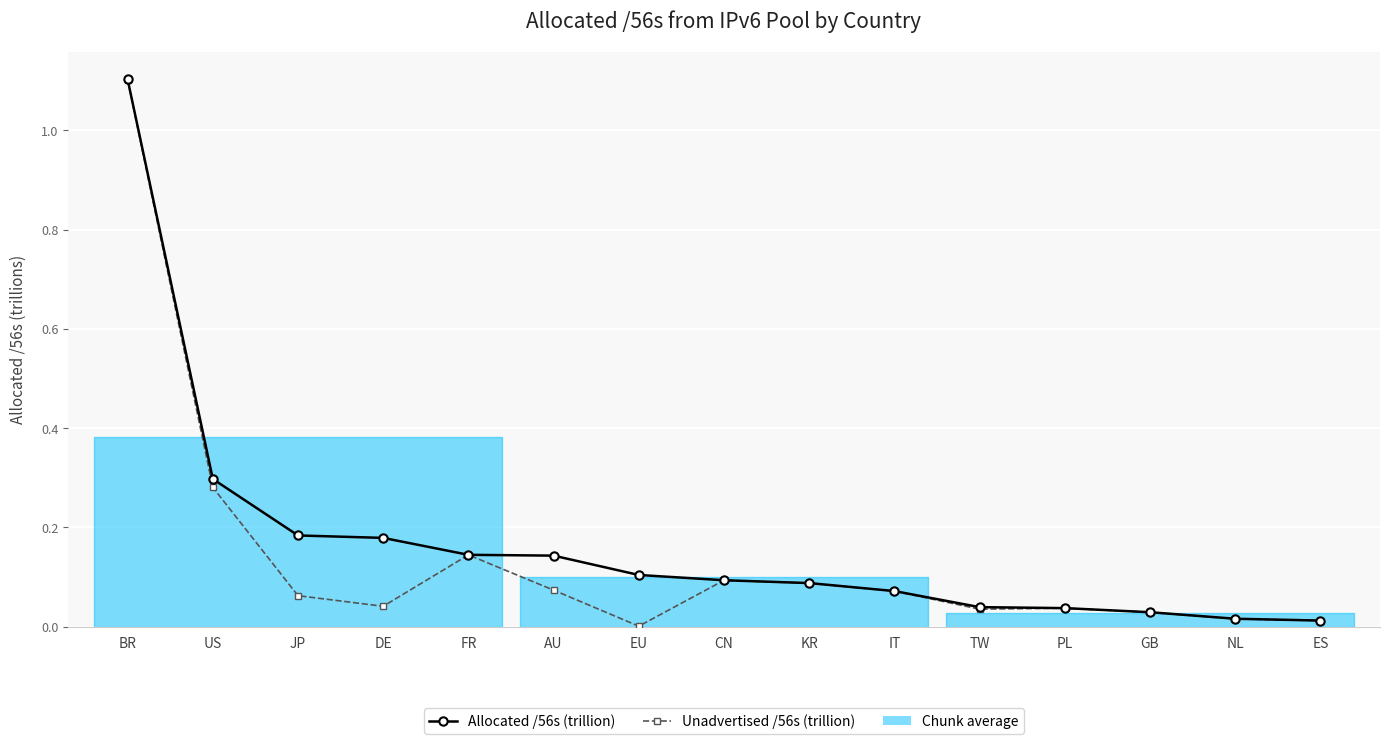

How many data points does each series have?

15